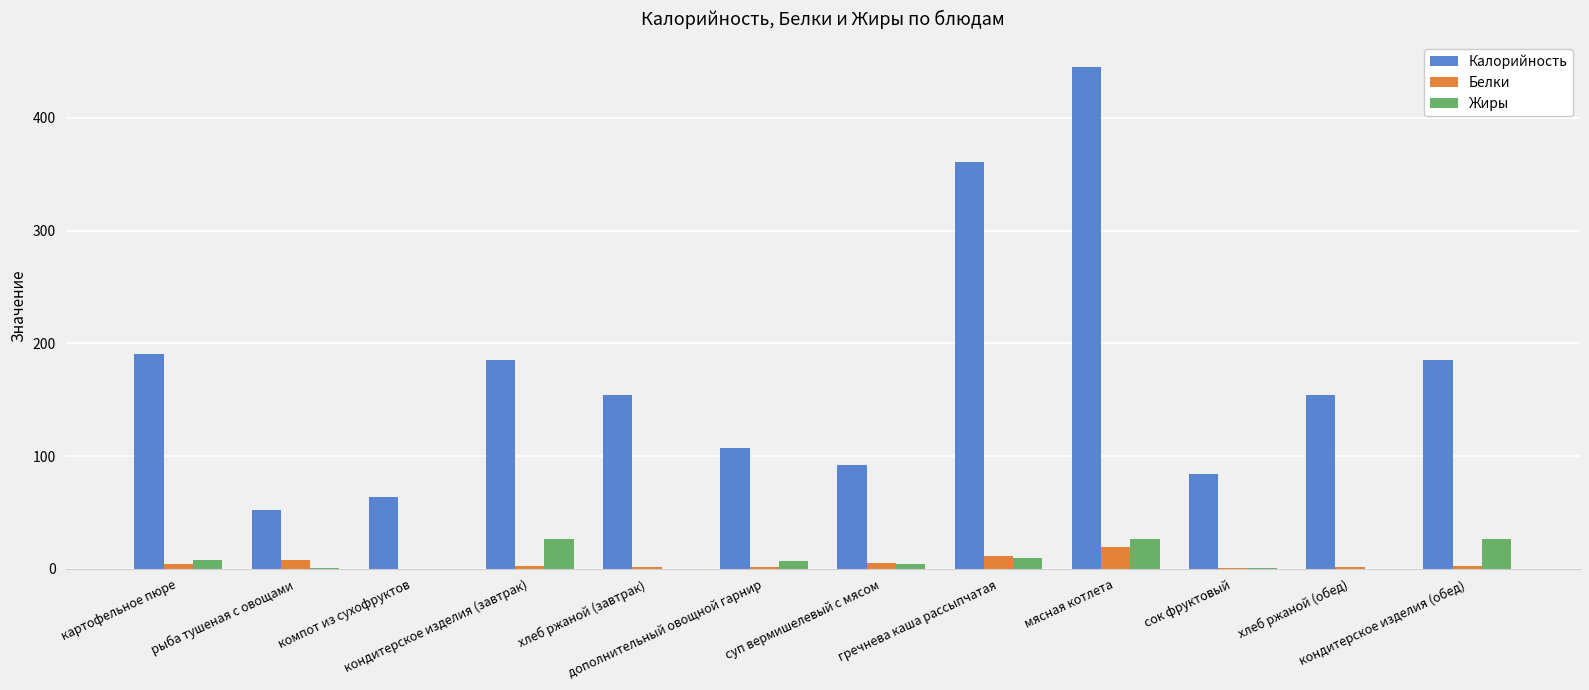

Which series has the largest total across all categories?

Калорийность